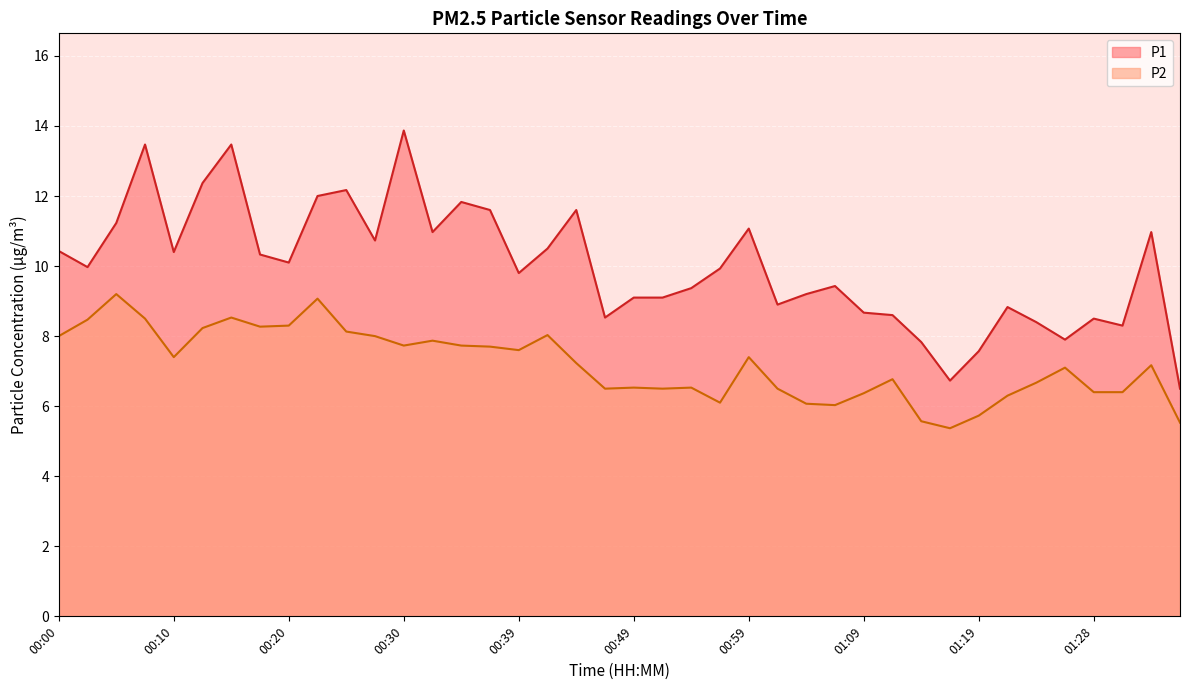

Between 00:52 and 01:14, which is larger?

00:52